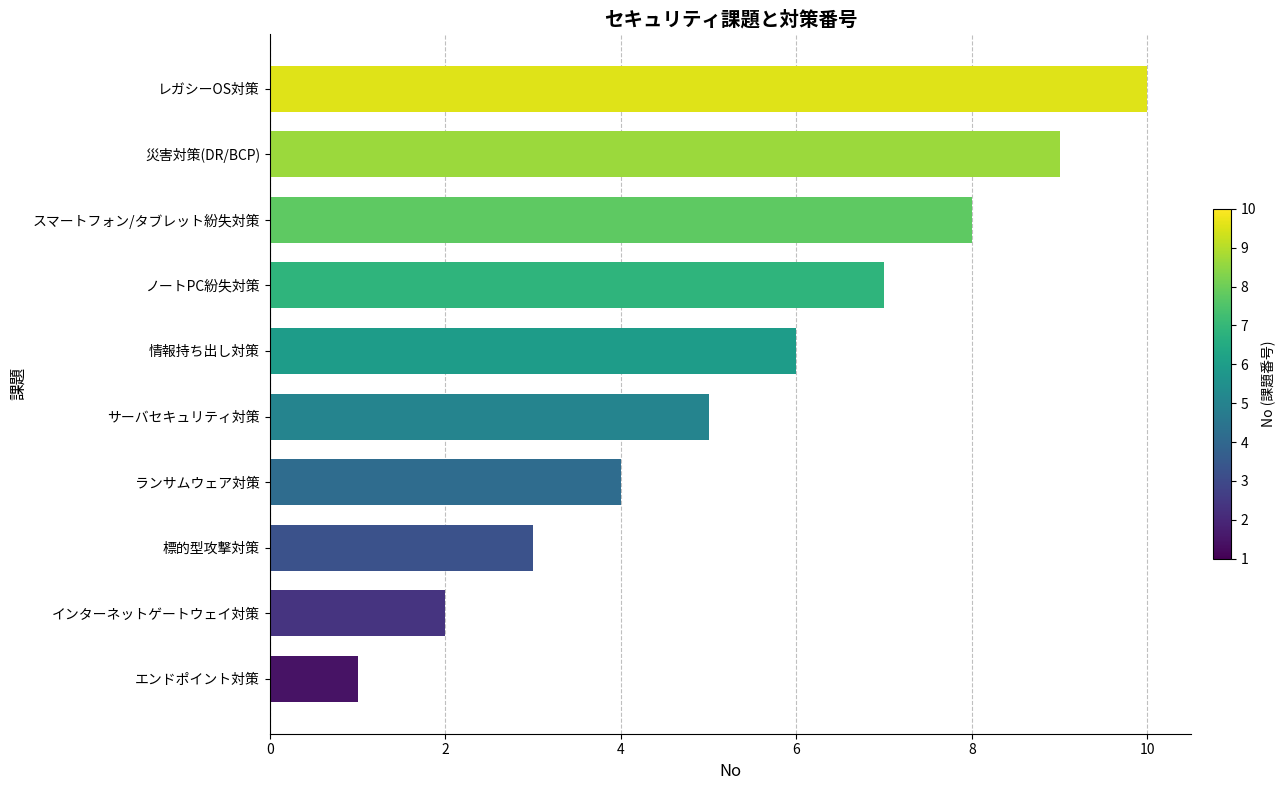

Approximately how many times larger is the value at ノートPC紛失対策 compared to レガシーOS対策?

0.7